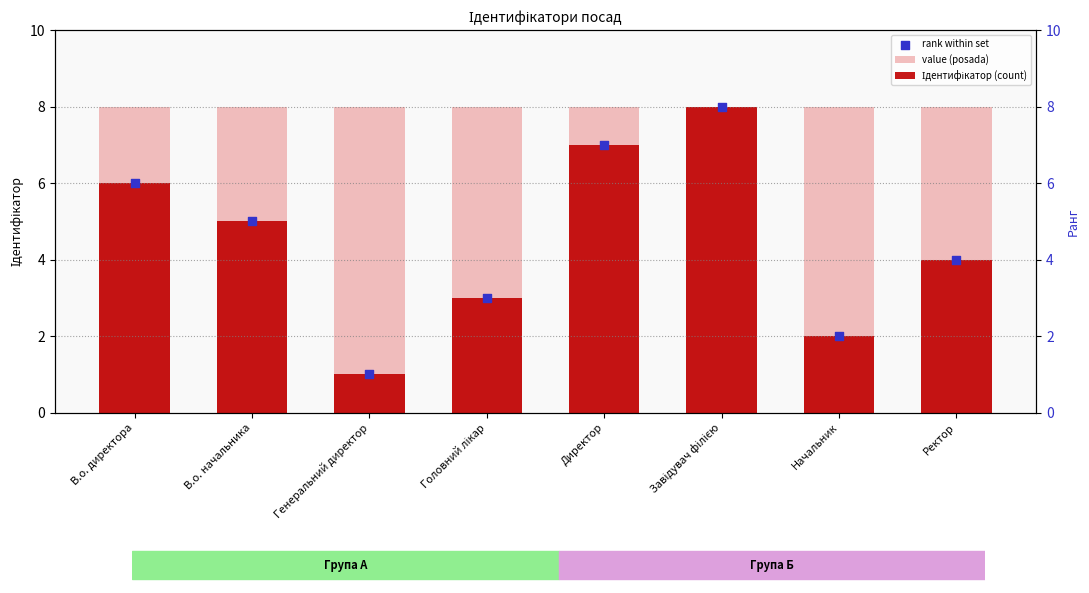

Which series reaches the minimum Y coordinate?

Ідентифікатор (count)